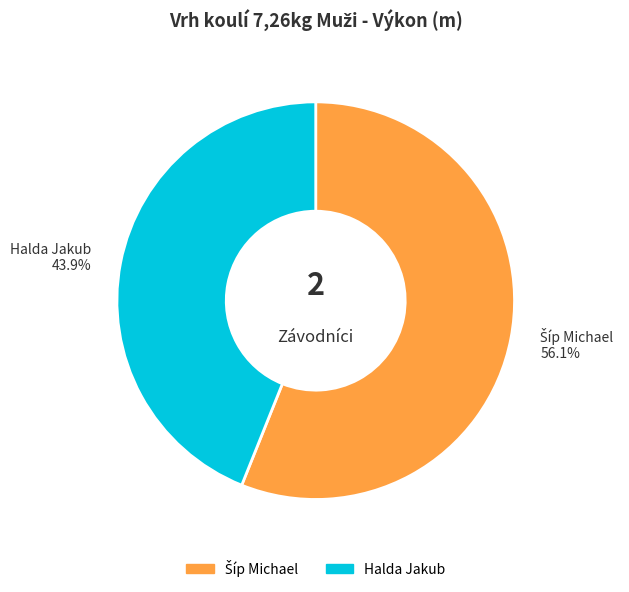

To the nearest percent, what portion does Halda Jakub represent?

44%